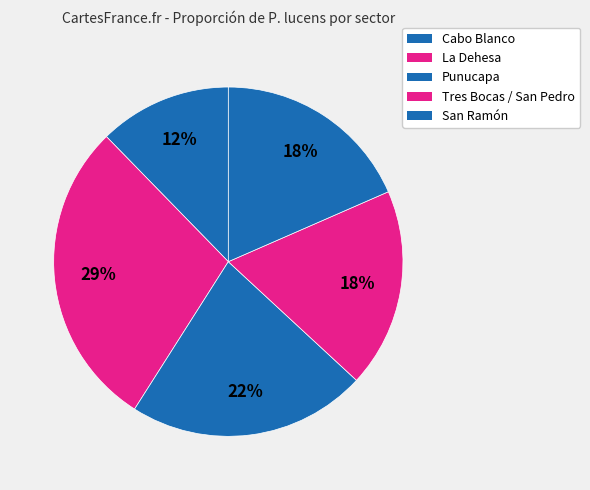

Count the number of slices in the pie.

5